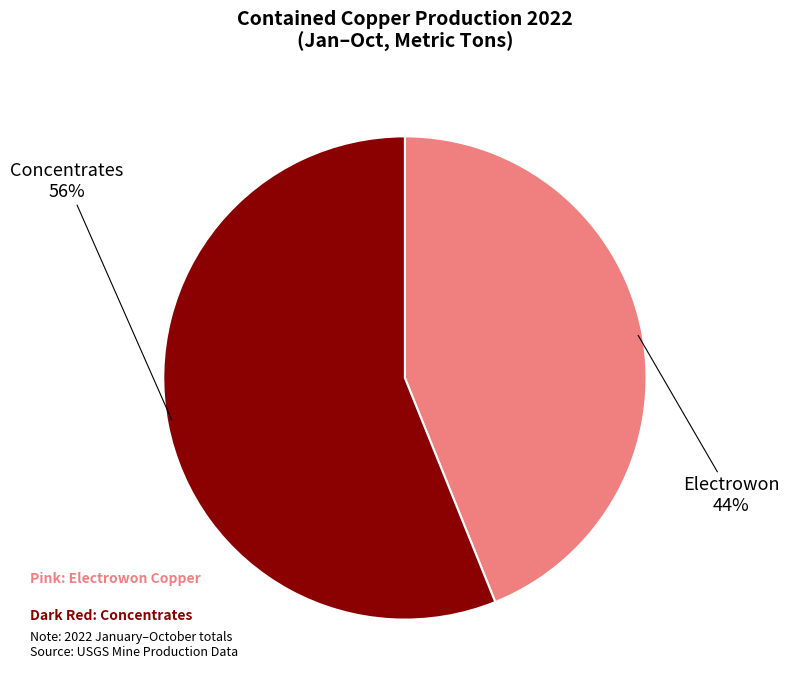

Which slice is the smallest?

Electrowon